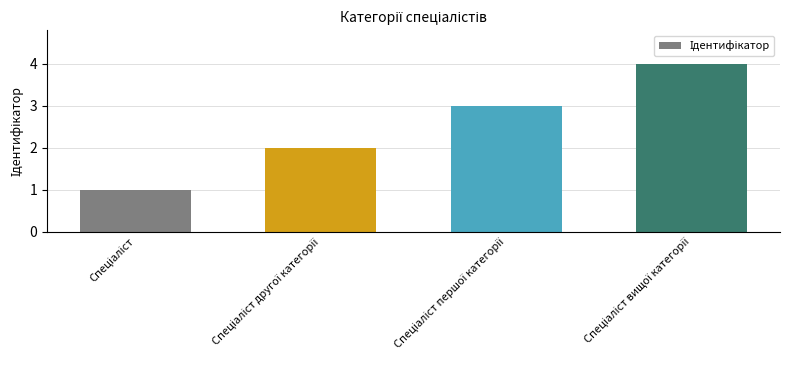

Reading left to right, transcribe all the data shown in this chart.

1	2	3	4